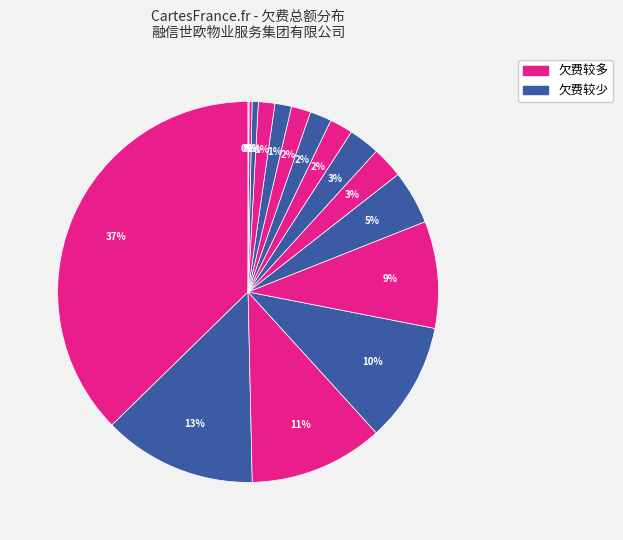

Count the number of slices in the pie.

16